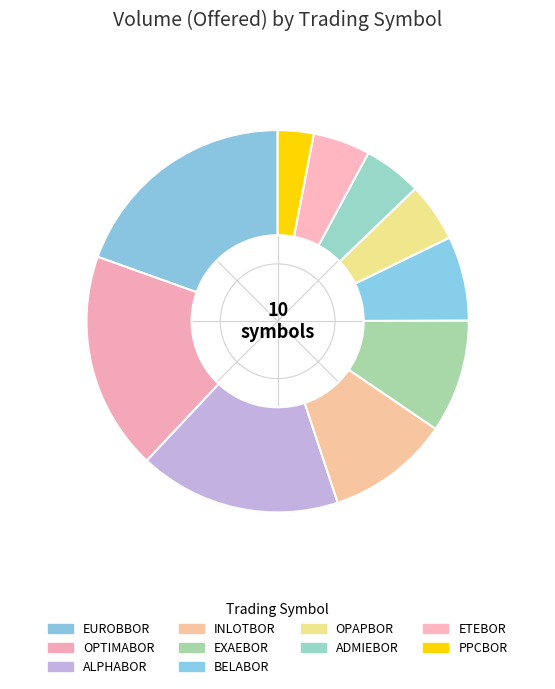

How many slices are in this pie chart?

10